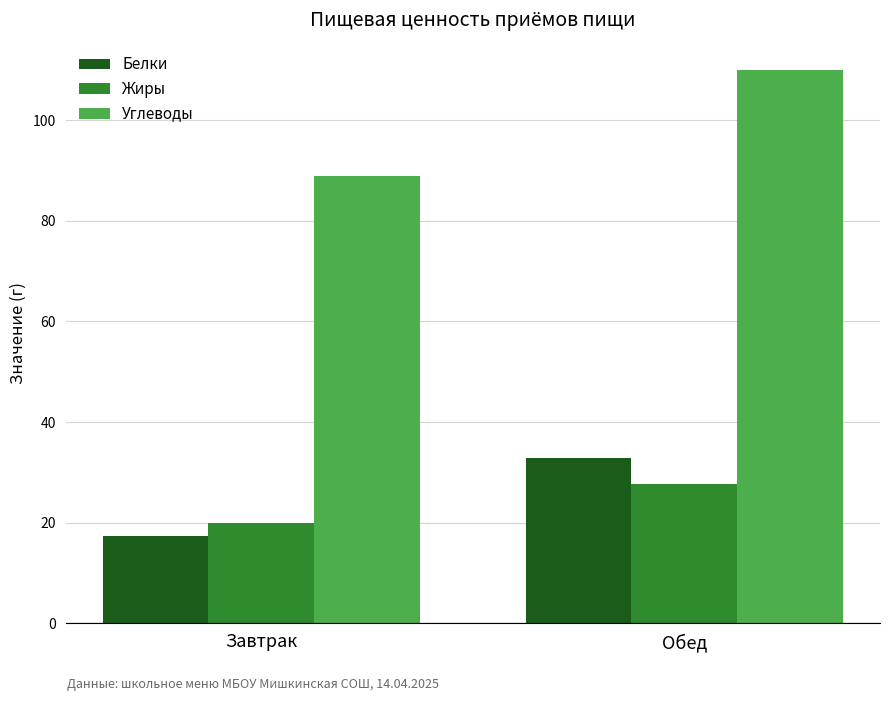

List the labels in order of Белки value, largest first.

Обед, Завтрак